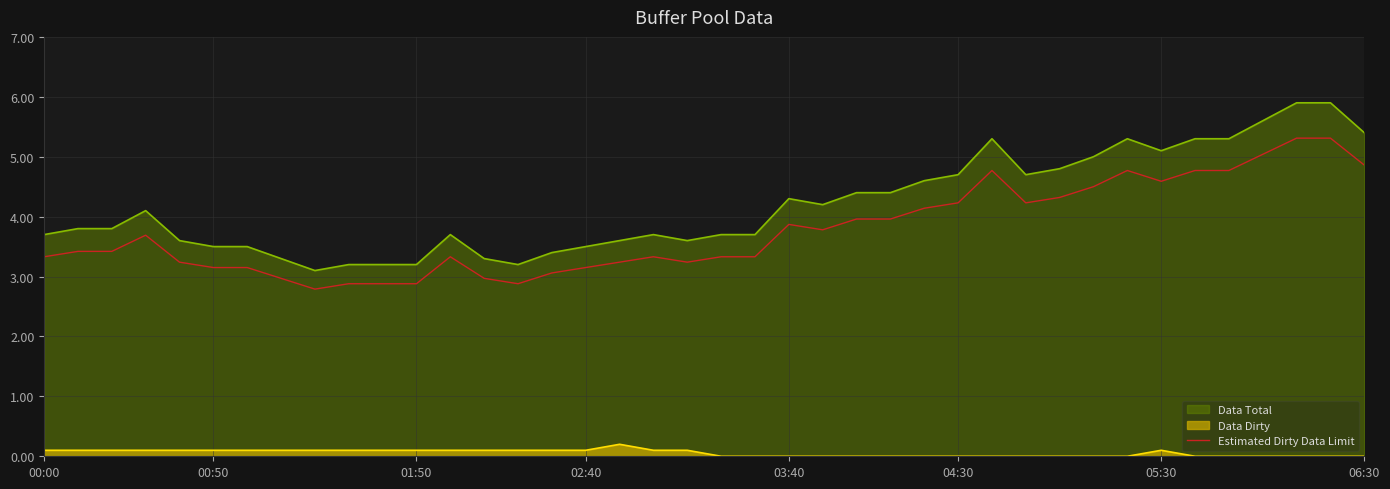

True or false: there are more than 1 points higher than both neighbors.

True